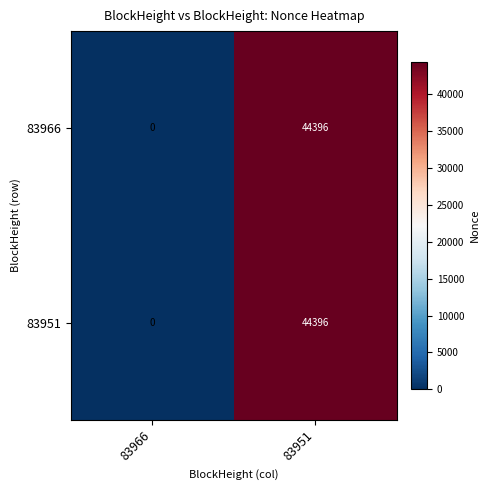

Is it true that 83966 equals 44396 at 83951?

True